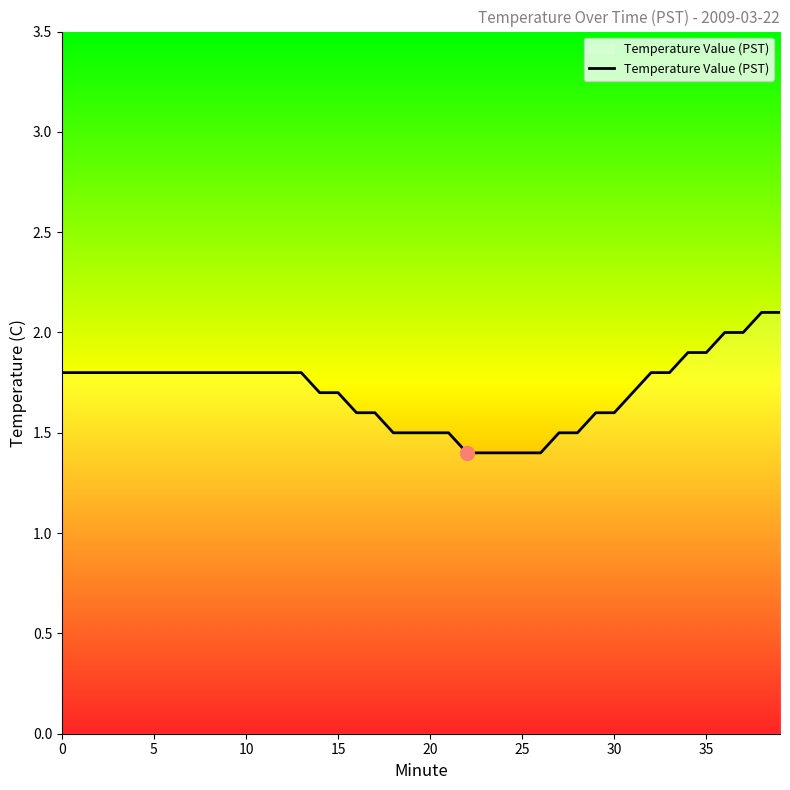

What is the minimum value shown in the chart?

1.4